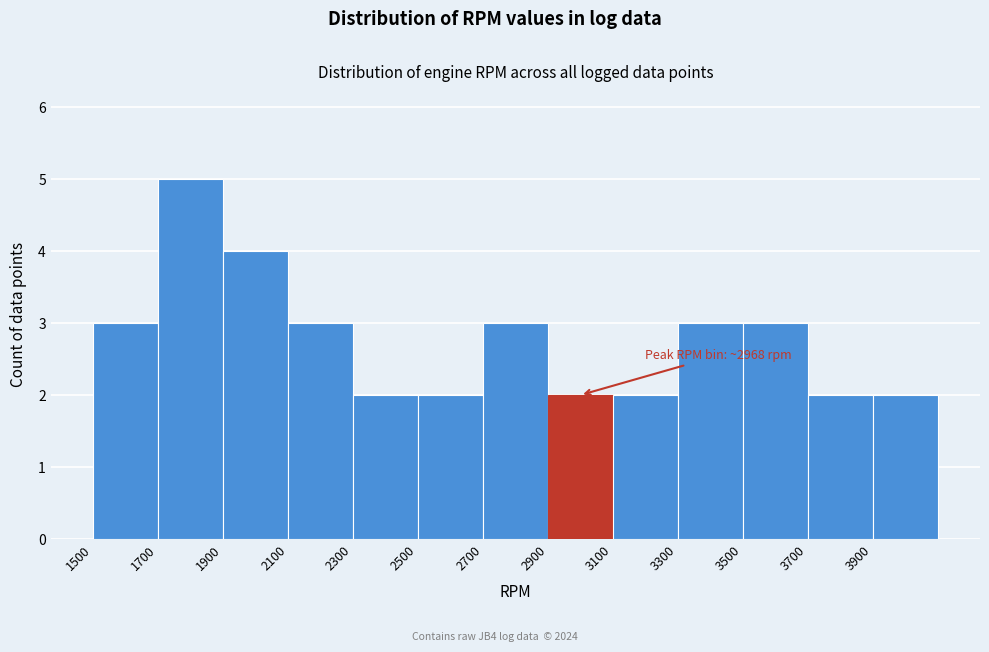

Over which range of the x-axis is the bar tallest?

1700 to 1900